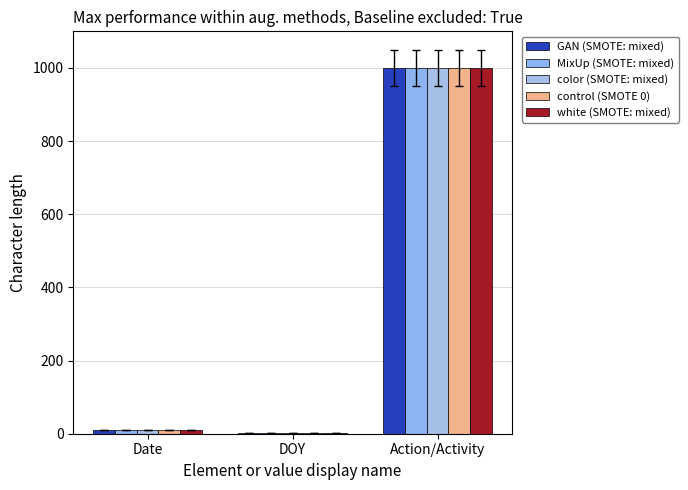

Which series has the largest total across all categories?

GAN (SMOTE: mixed)